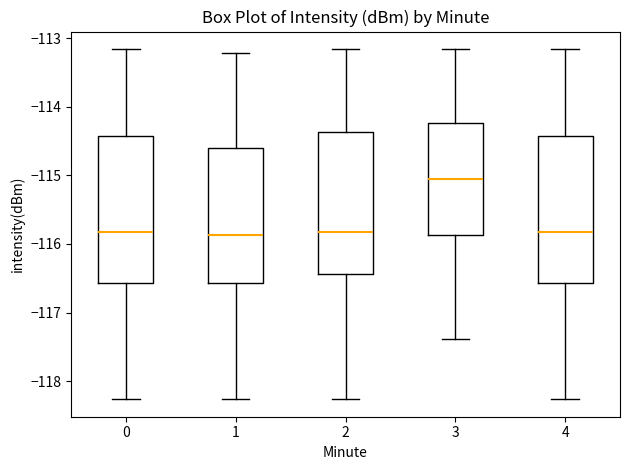

Where is the lower edge of the box at x = 0 on the y-axis? The values are not printed on the chart, so give them approximately, as read against the axis.

-116.6